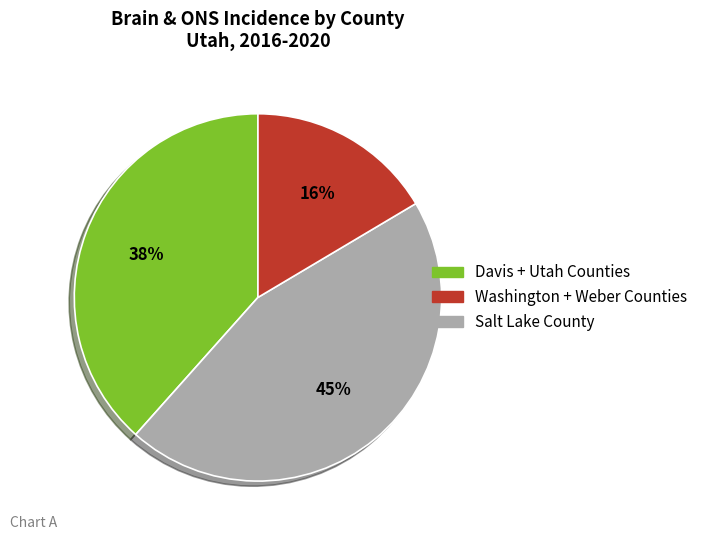

To the nearest percent, what is the average slice percentage?

33%